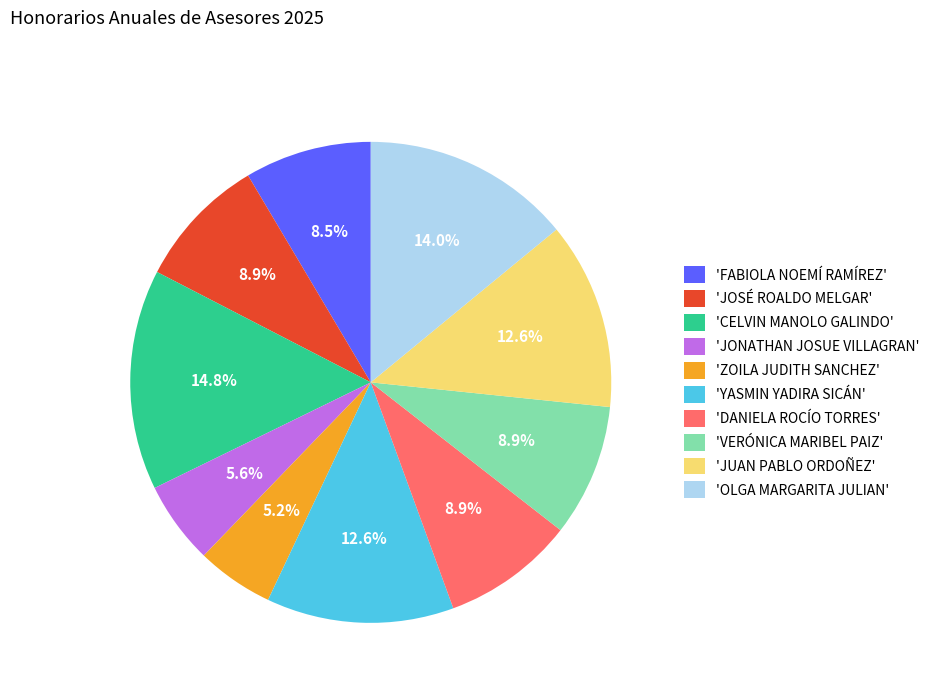

Count the number of slices in the pie.

10